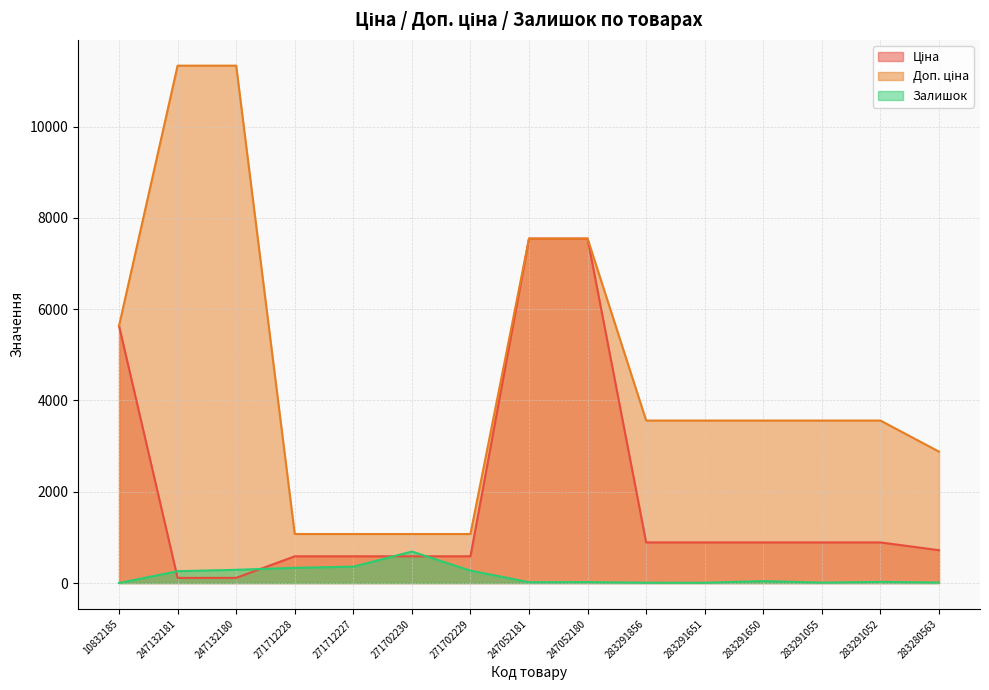

True or false: Ціна and Доп. ціна cross at least once.

False